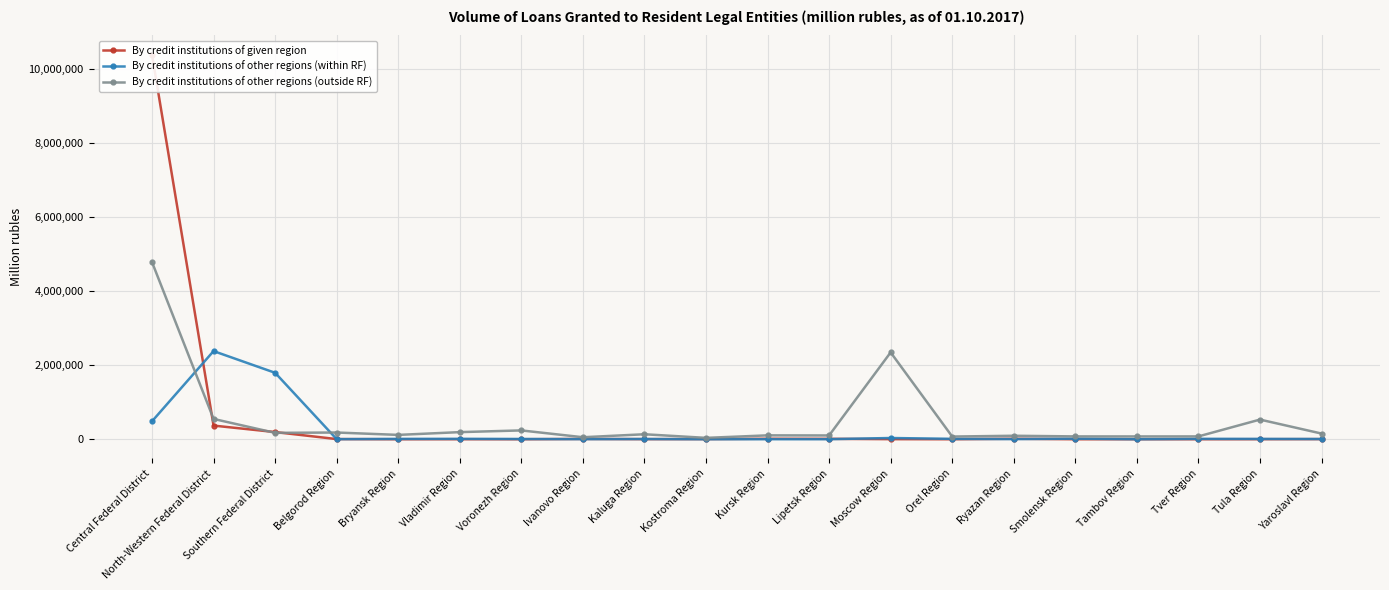

What is the total value across all series at Tambov Region?

77010